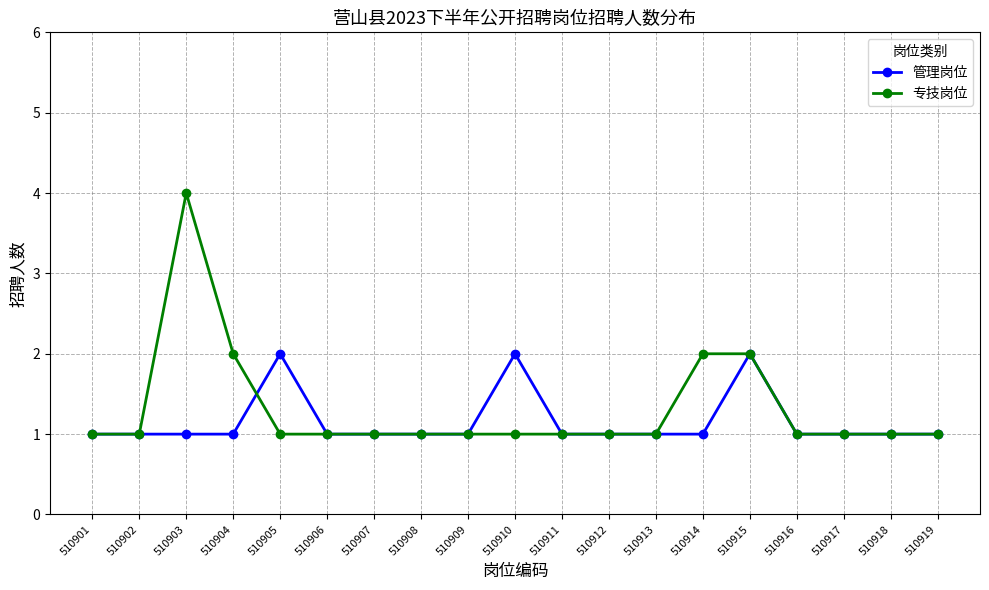

Reading left to right, list all the values displayed in this chart.

管理岗位: 1	1	1	1	2	1	1	1	1	2	1	1	1	1	2	1	1	1	1
专技岗位: 1	1	4	2	1	1	1	1	1	1	1	1	1	2	2	1	1	1	1